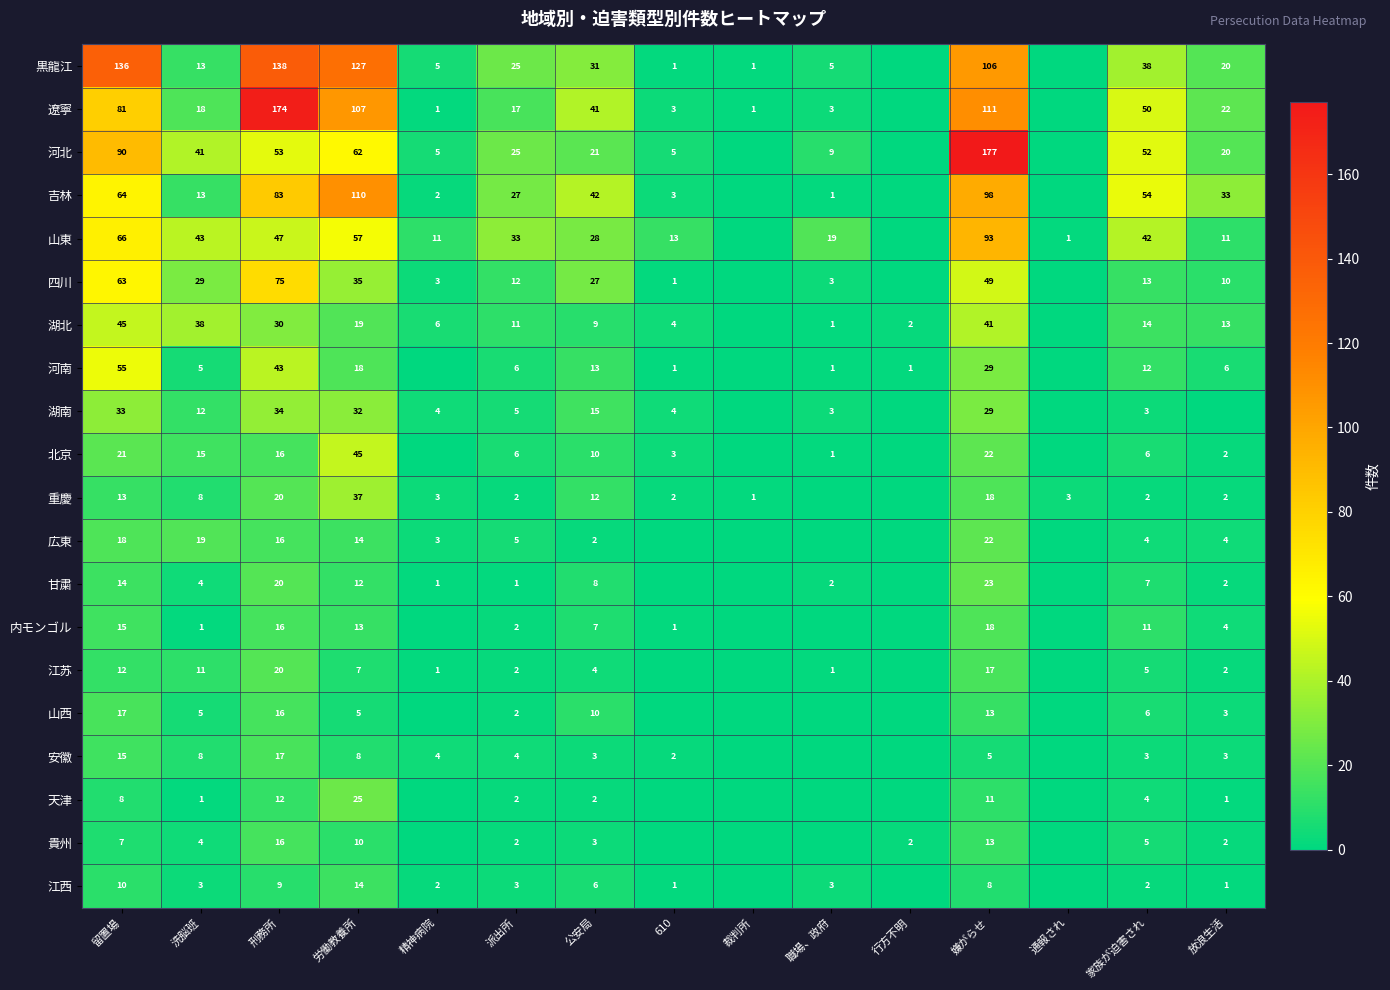

The value of 湖南 at 家族が迫害され is 3. True or false?

True